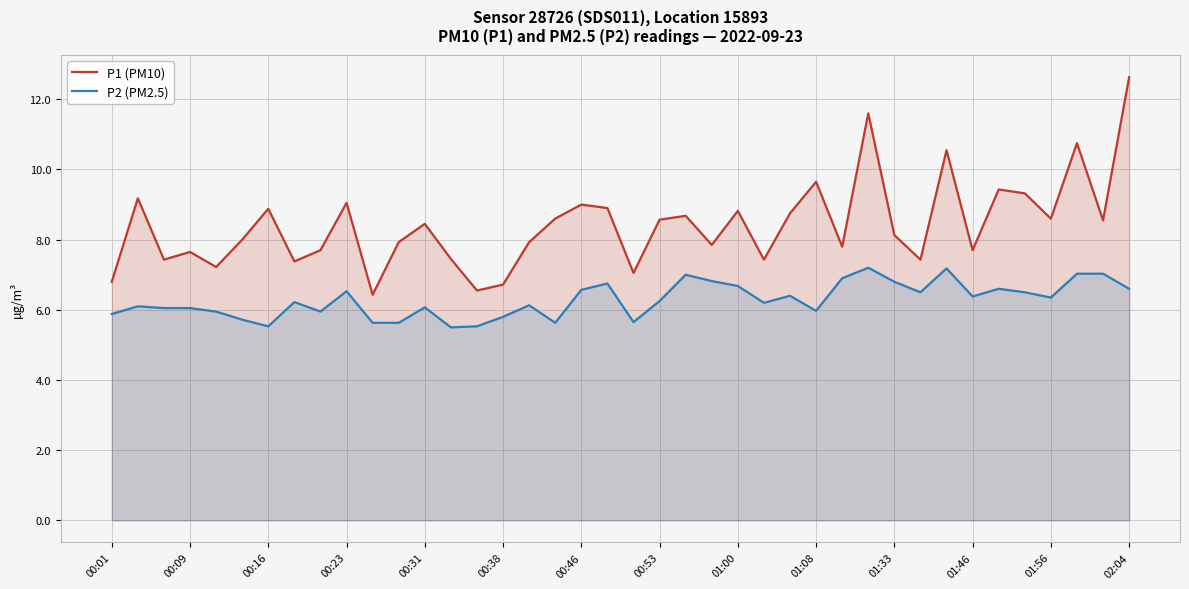

What are all the series names shown in the legend?

P1 (PM10), P2 (PM2.5)